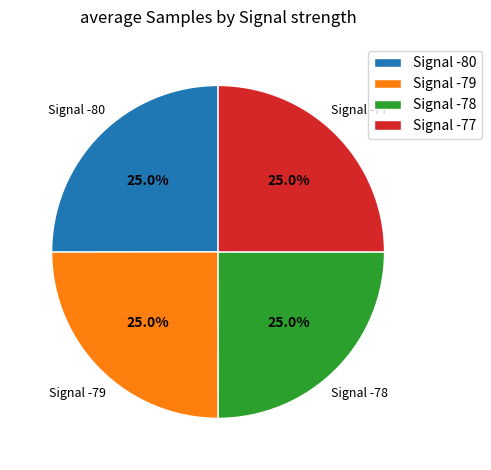

Does Signal -80 account for over 50% of the chart?

No